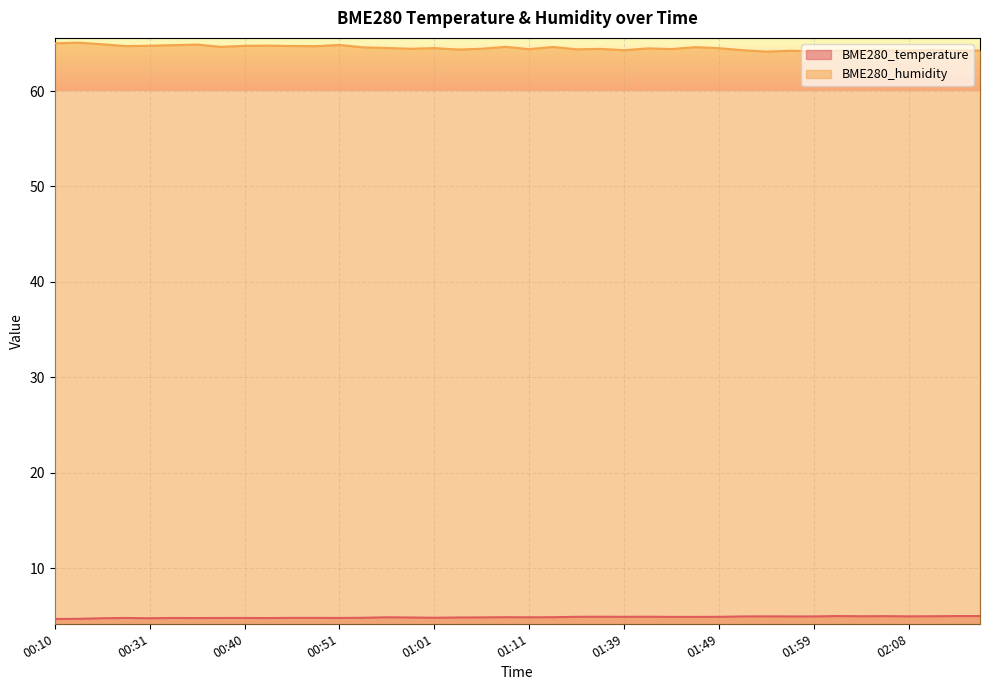

What is the label of the 14th point from the left?

00:53